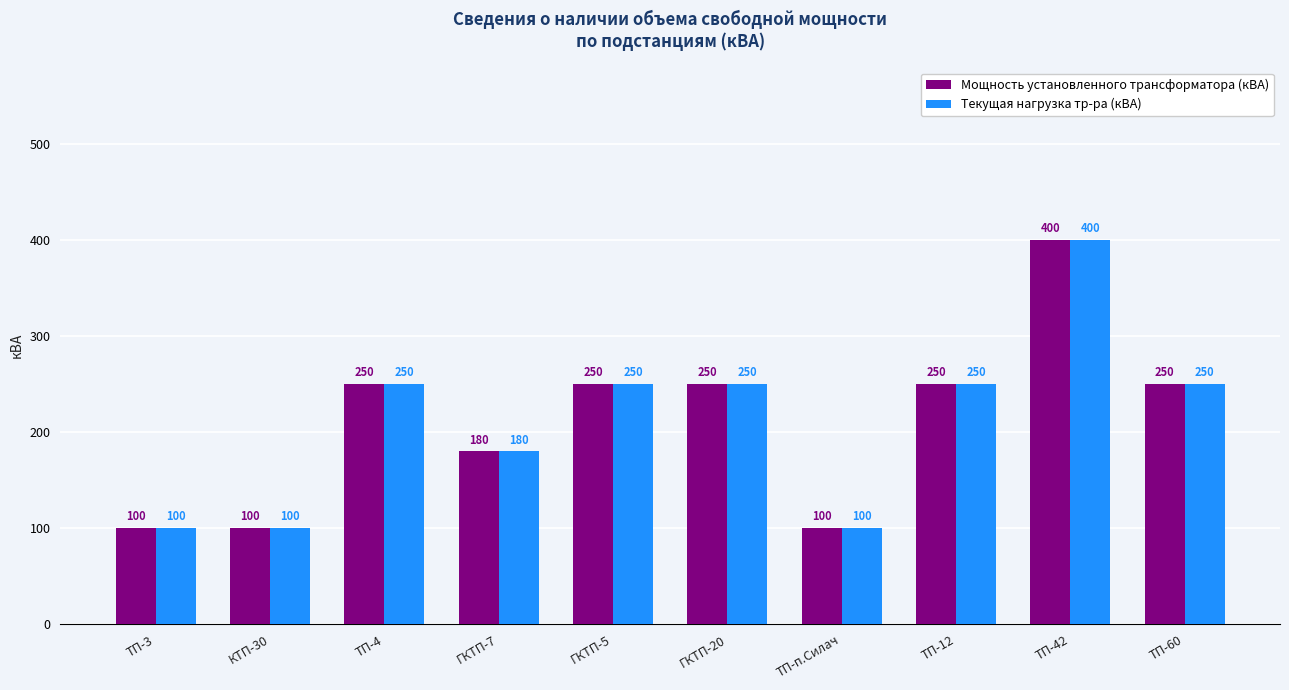

Count the number of data series in this chart.

2